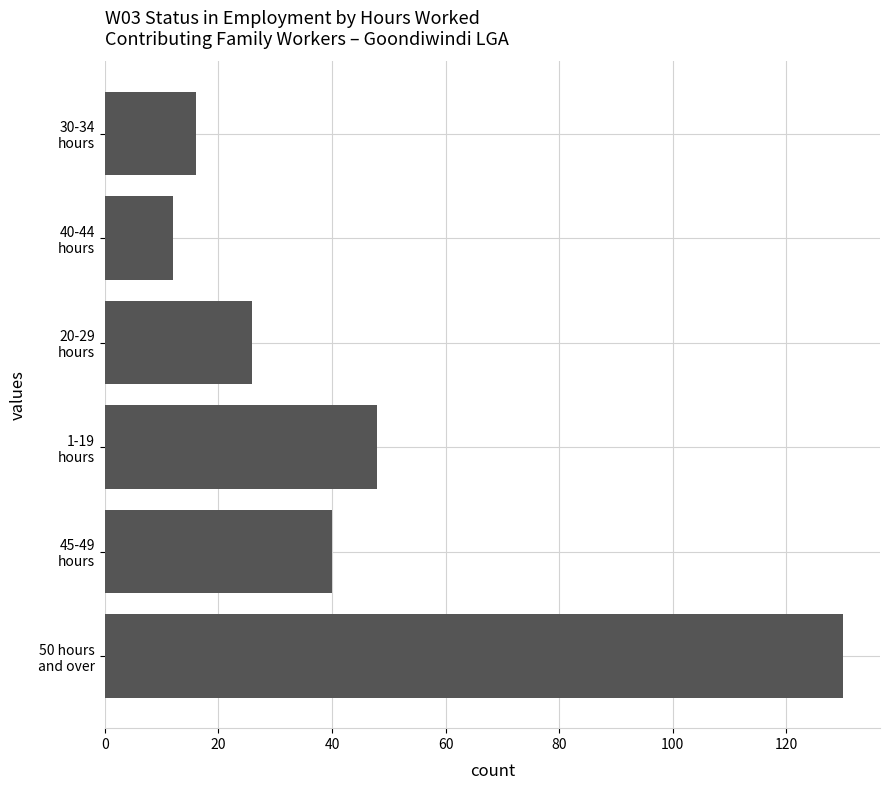

Rank the categories by value from highest to lowest.

50 hours
and over, 1-19
hours, 45-49
hours, 20-29
hours, 30-34
hours, 40-44
hours